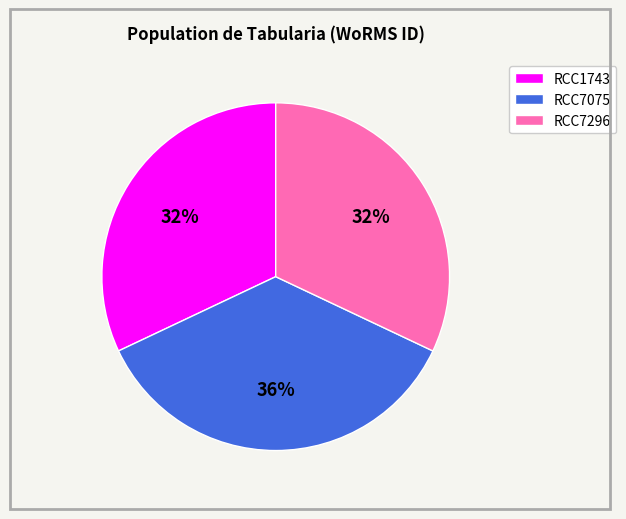

Is it true that RCC7075 is 36% of the pie?

True